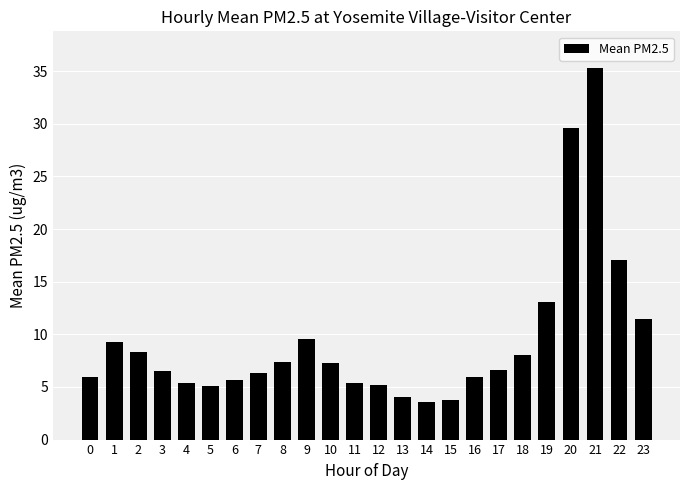

Approximately how many times larger is the value at 19 compared to 8?

1.8